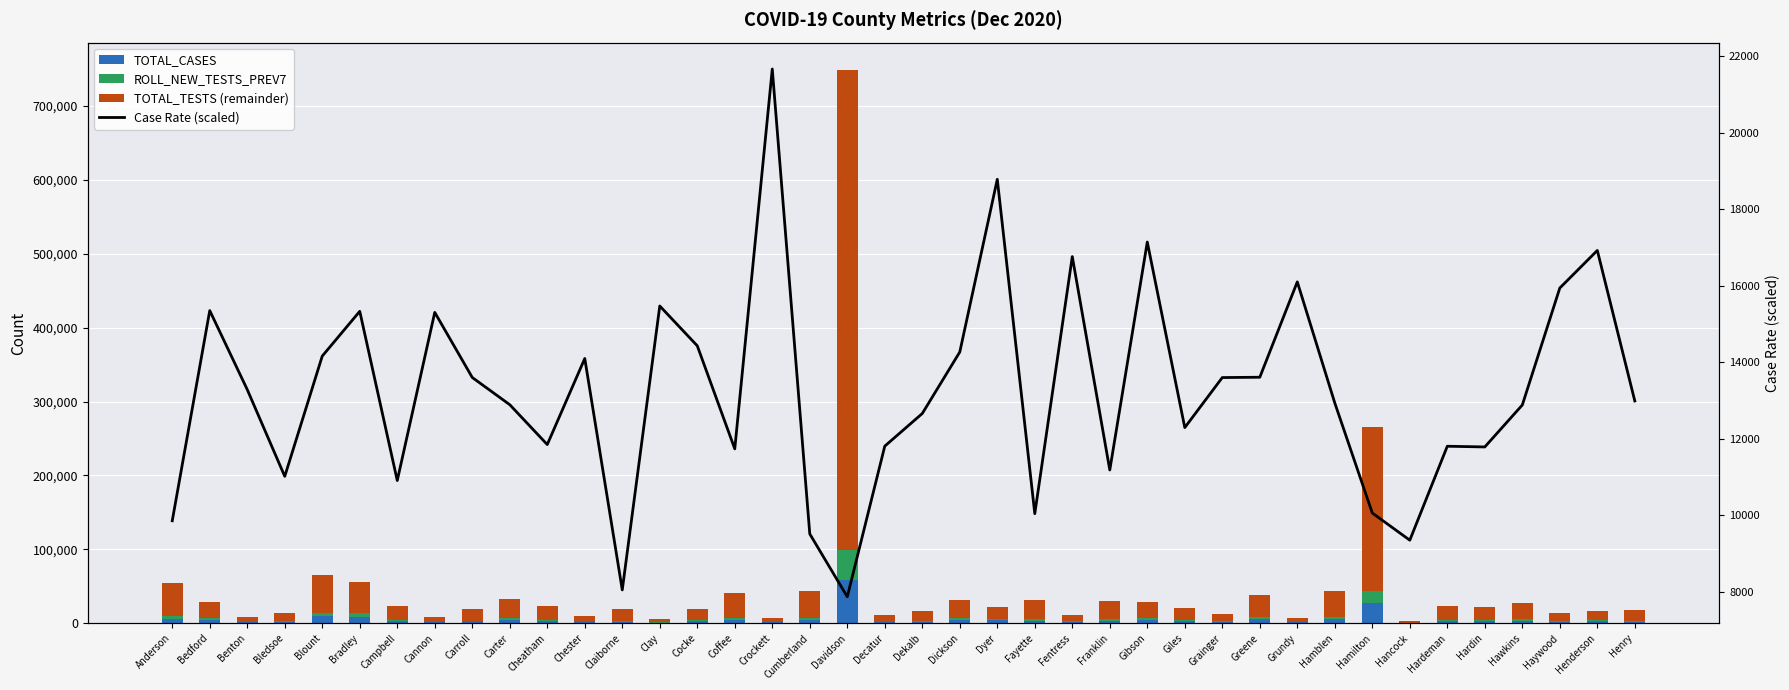

Which has a higher value, Clay or Franklin?

Franklin